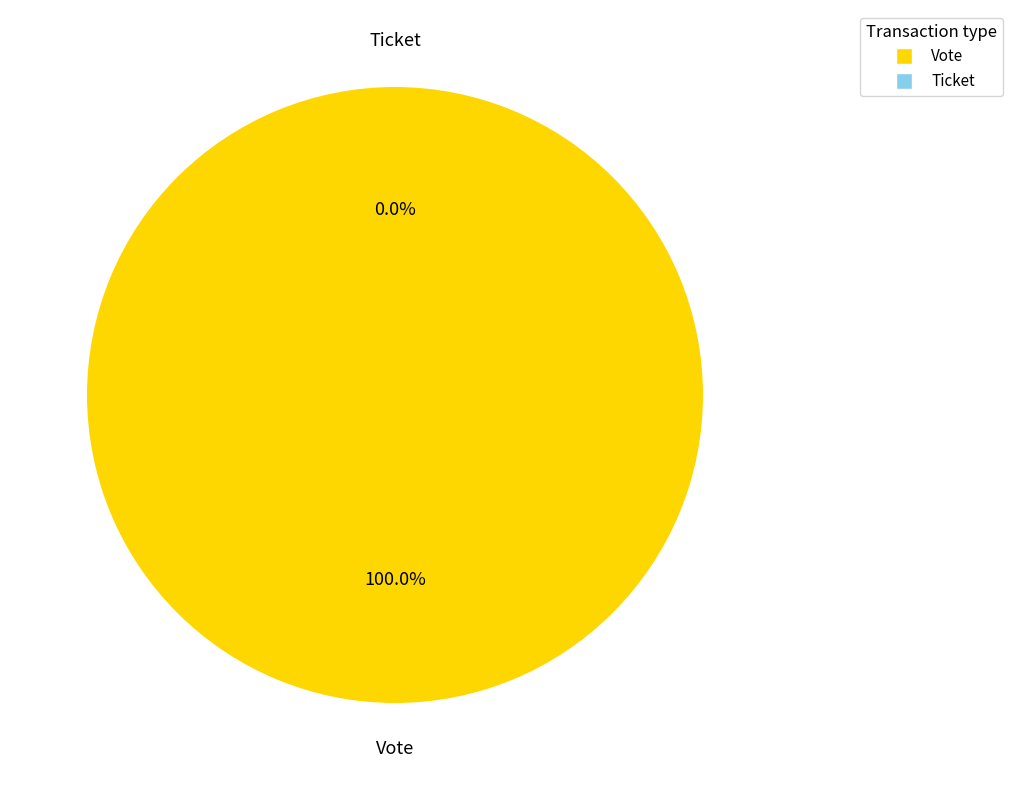

To the nearest percent, what is the difference between the largest and smallest slice percentages?

100%